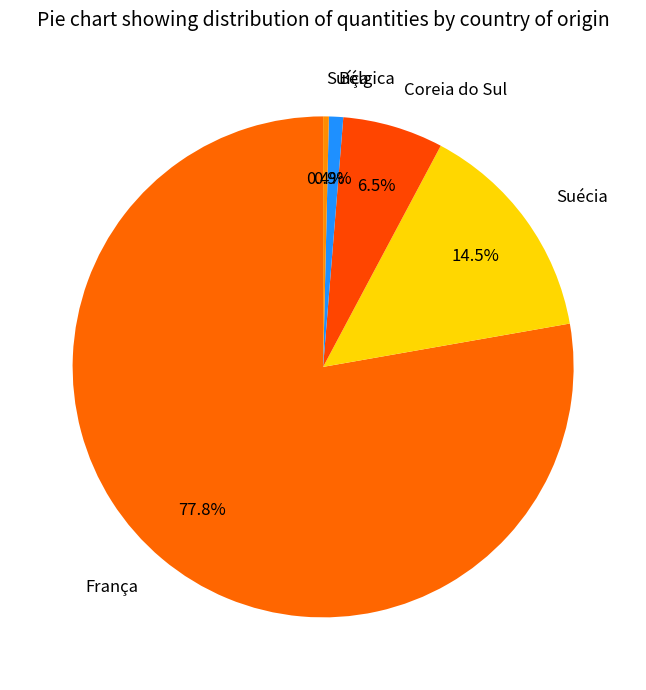

Does Bélgica account for over 50% of the chart?

No